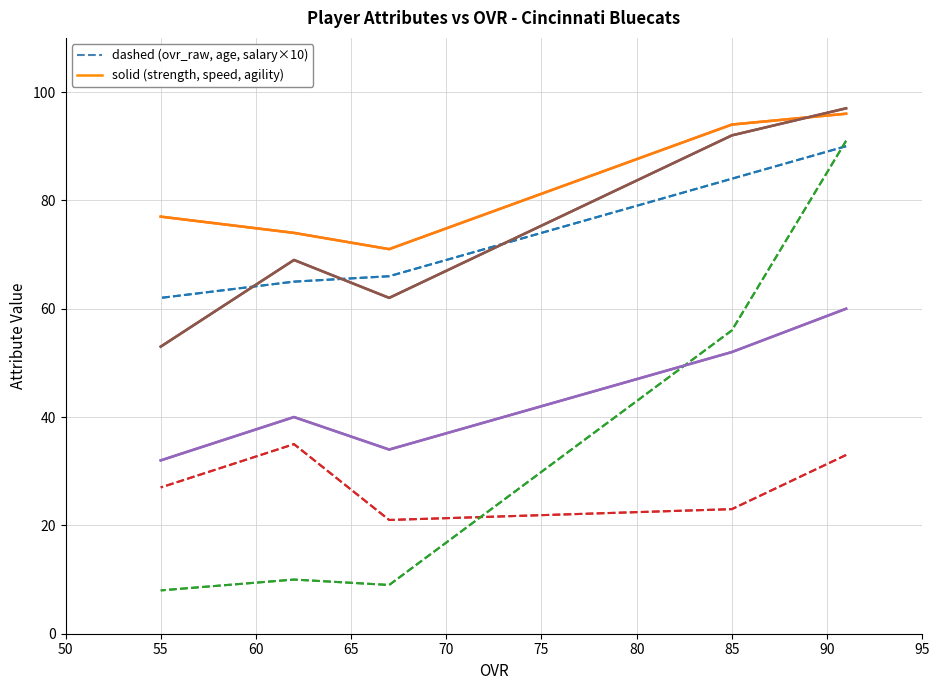

What is the sum of the salary values at 67 and 55?

17